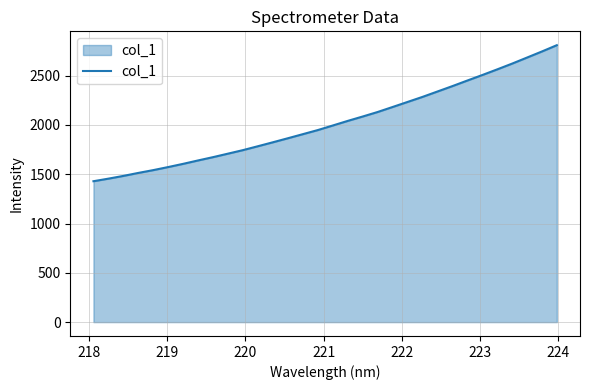

What is the smallest value displayed?

1429.5